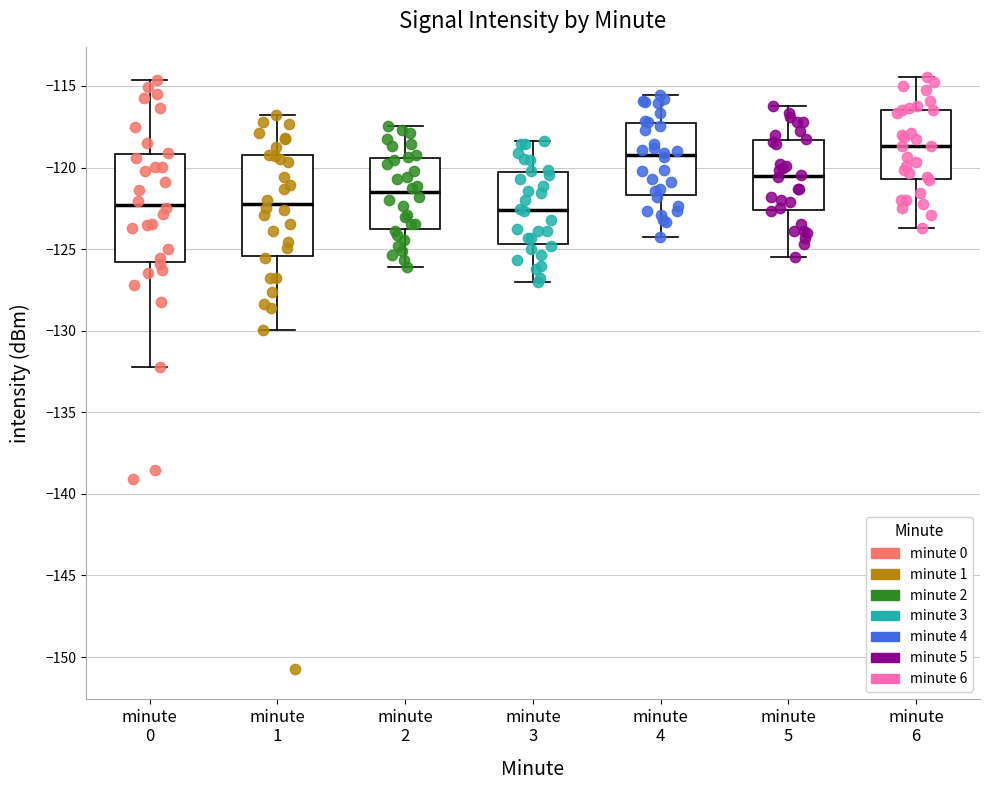

Reading left to right, transcribe this box plot: for each box, give where its median line is, the range the box spans, and where its two whiskers end, as read against the y-axis. The values are not printed on the chart, so give them approximately, as read against the axis.

minute 0: median -122.5, box -126.0 to -119.0, whiskers -132.0 to -114.5
minute 1: median -122.0, box -125.5 to -119.0, whiskers -130.0 to -117.0
minute 2: median -121.5, box -124.0 to -119.5, whiskers -126.0 to -117.5
minute 3: median -122.5, box -124.5 to -120.5, whiskers -127.0 to -118.5
minute 4: median -119.0, box -121.5 to -117.5, whiskers -124.0 to -115.5
minute 5: median -120.5, box -122.5 to -118.5, whiskers -125.5 to -116.0
minute 6: median -118.5, box -120.5 to -116.5, whiskers -123.5 to -114.5